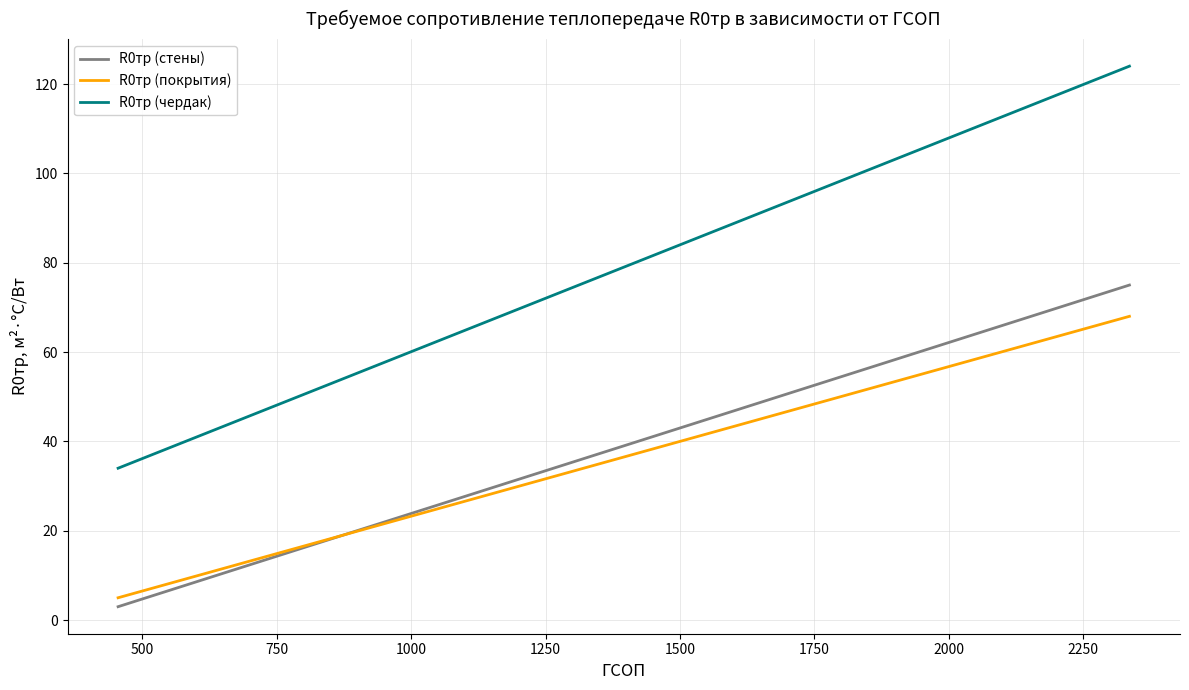

Reading left to right, list all the values displayed in this chart.

R0тр (стены): 3	11	19	27	35	43	51	59	67	75
R0тр (покрытия): 5	12	19	26	33	40	47	54	61	68
R0тр (чердак): 34	44	54	64	74	84	94	104	114	124